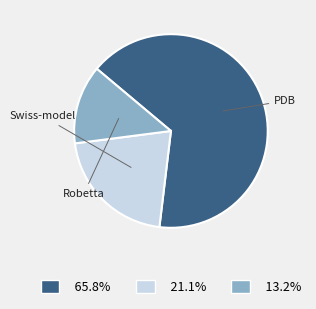

Is there a majority slice in this chart?

Yes